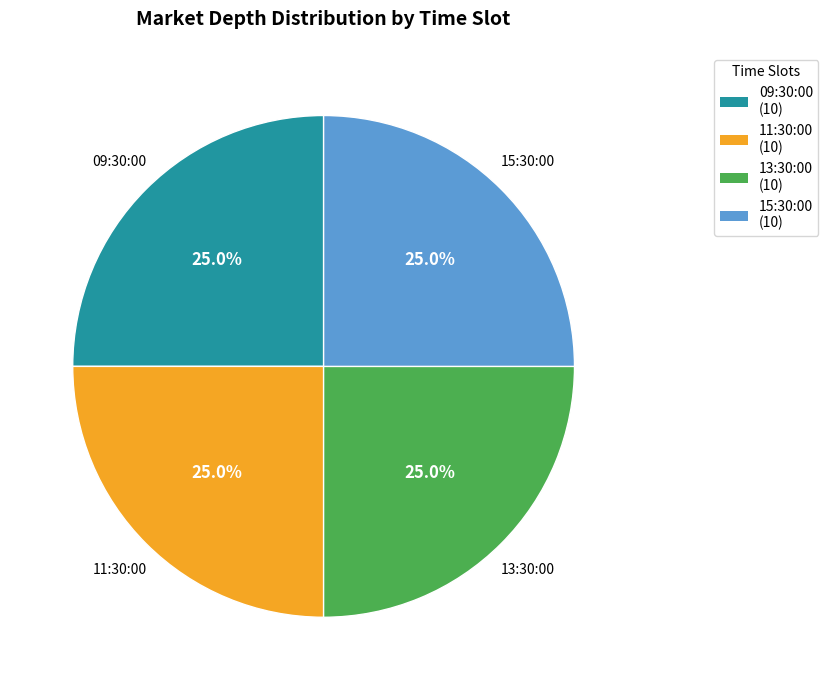

Does 13:30:00 account for over 50% of the chart?

No